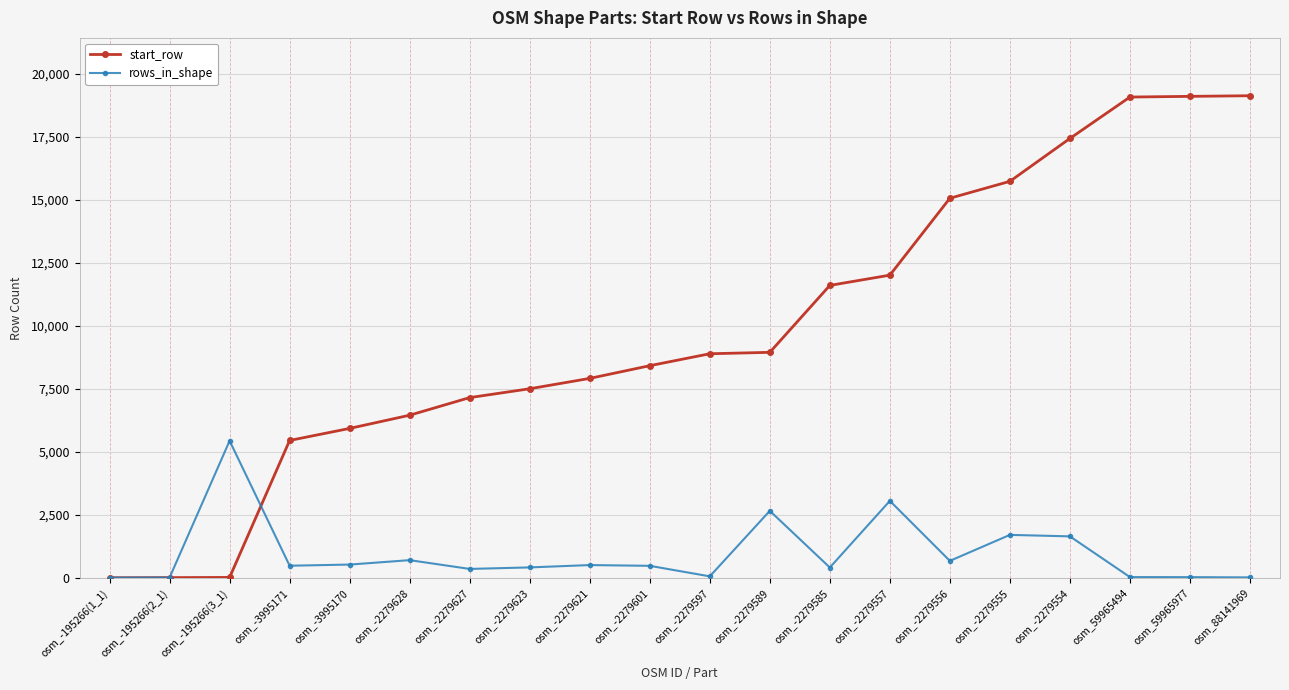

What position from the right is osm_-2279628?

15